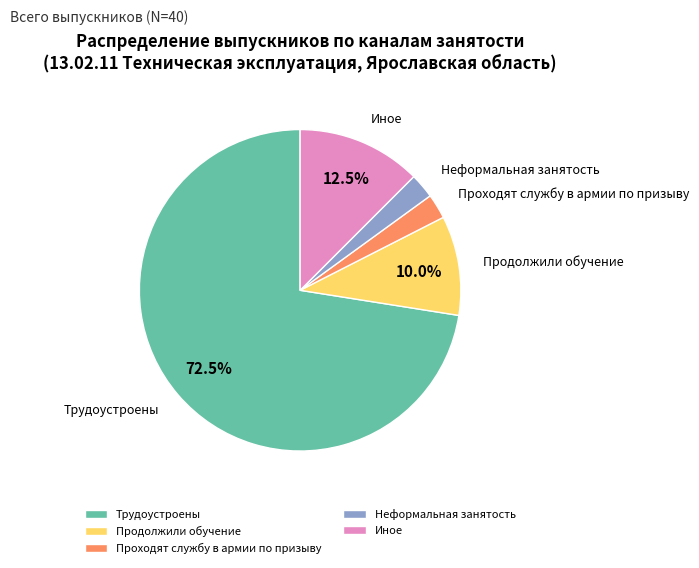

To the nearest percent, what is the average slice percentage?

20%